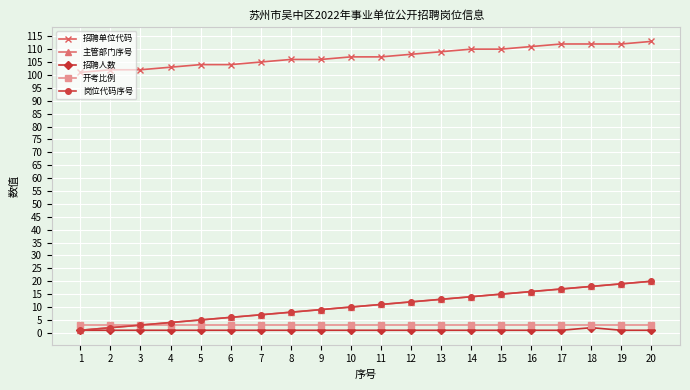

Is this an area chart (filled region under the line)?

No